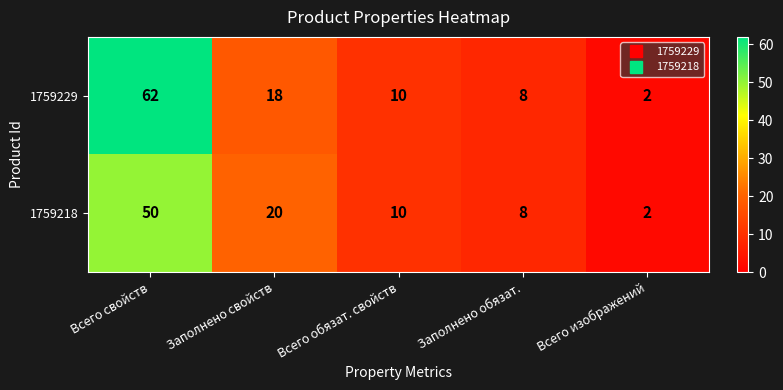

What is the average value of the 1759229 series?

20